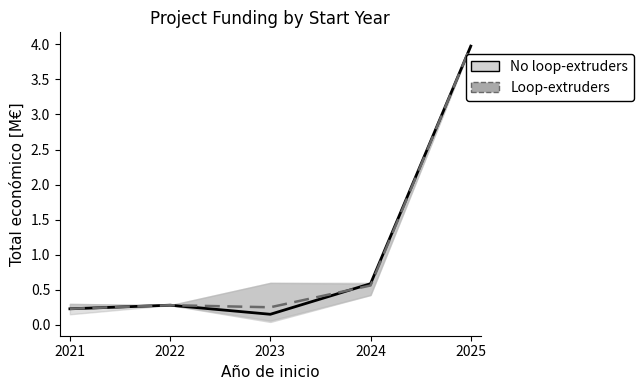

True or false: Loop-extruders has more than 0 interior local peaks.

True